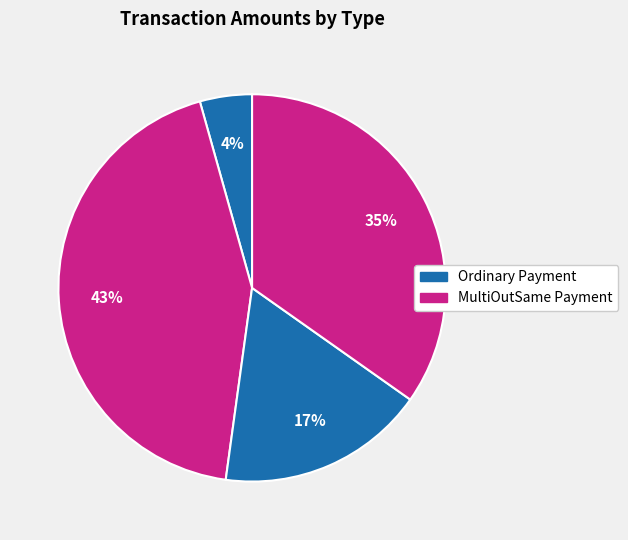

How many segments does this pie chart have?

4